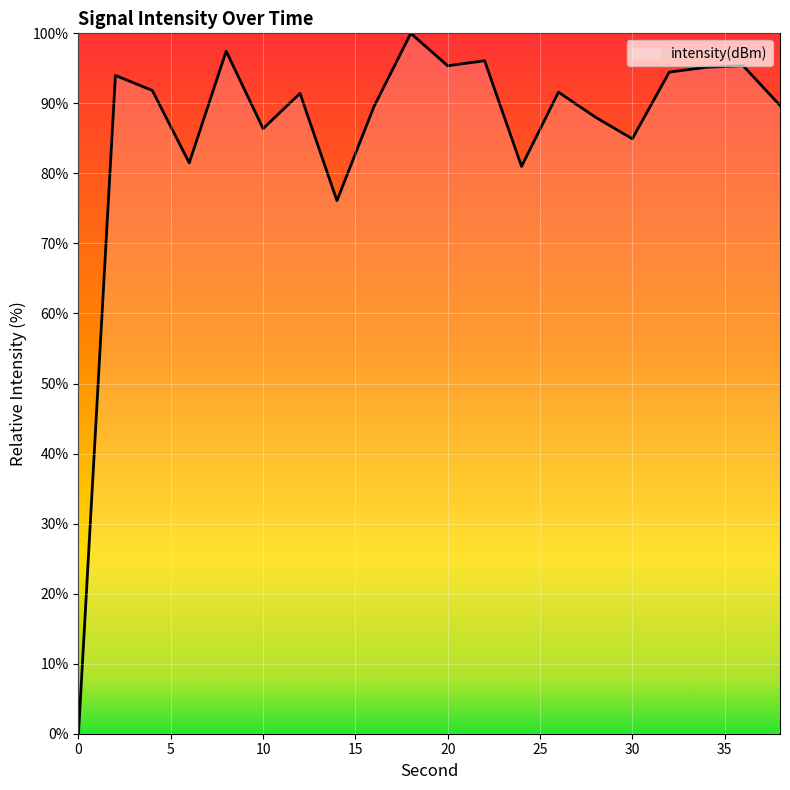

What is the maximum value shown in the chart?

100.0